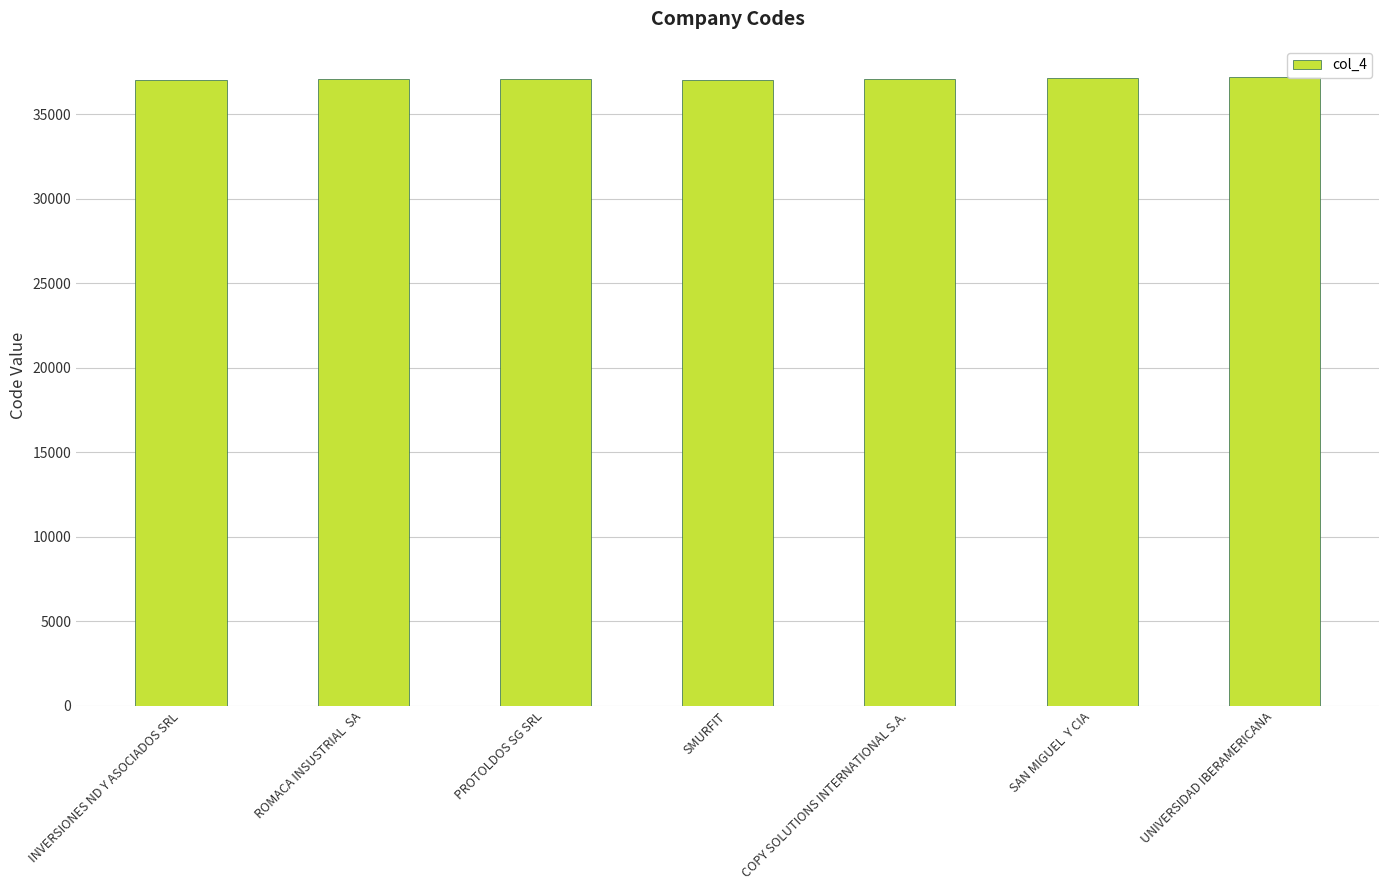

How many data points are less than 37081?

3